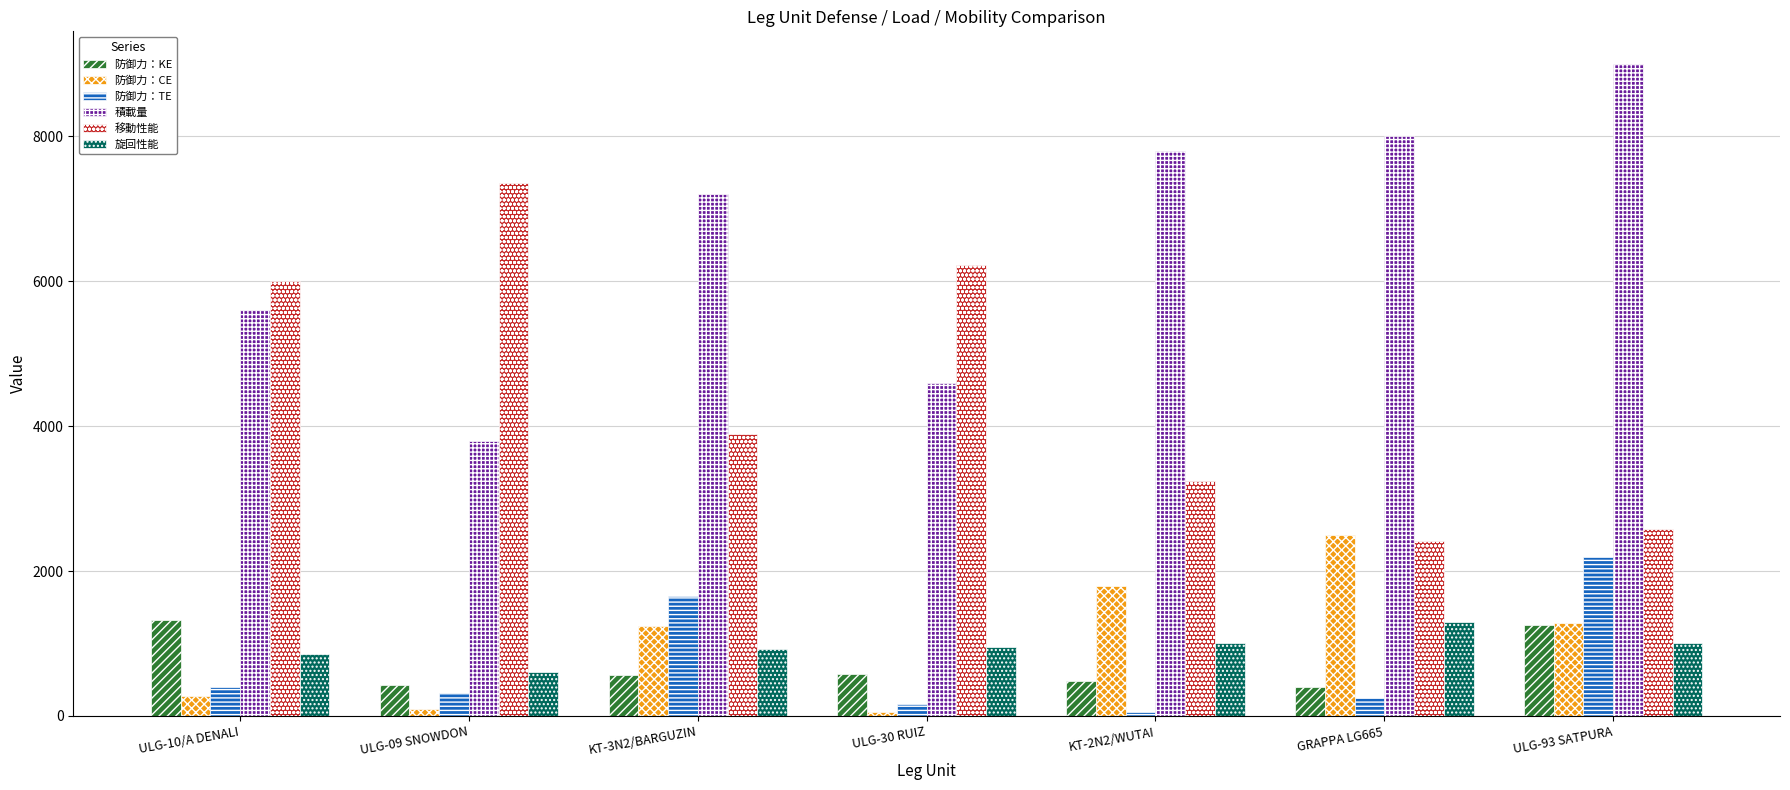

What is the average value of the 防御力：KE series?

719